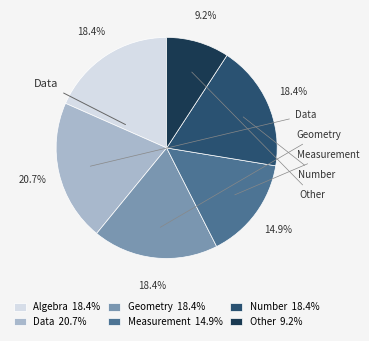

Does any single category account for the majority?

No